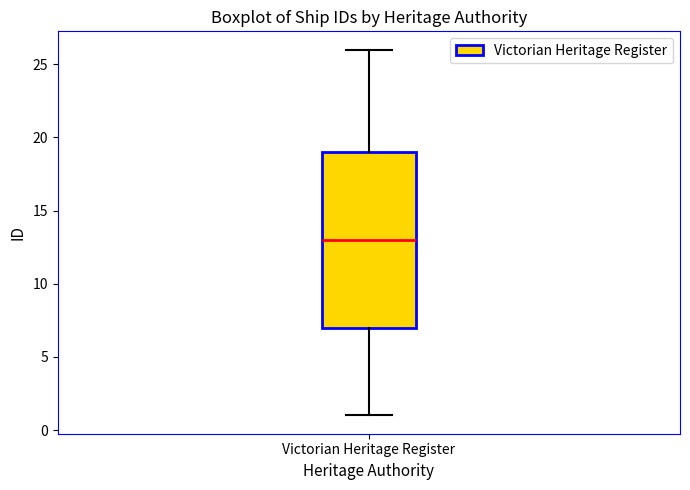

Transcribe this box plot: give where the median line is, the range the box spans, and where the two whiskers end, as read against the y-axis. The values are not printed on the chart, so give them approximately, as read against the axis.

median 13, box 7 to 19, whiskers 1 to 26